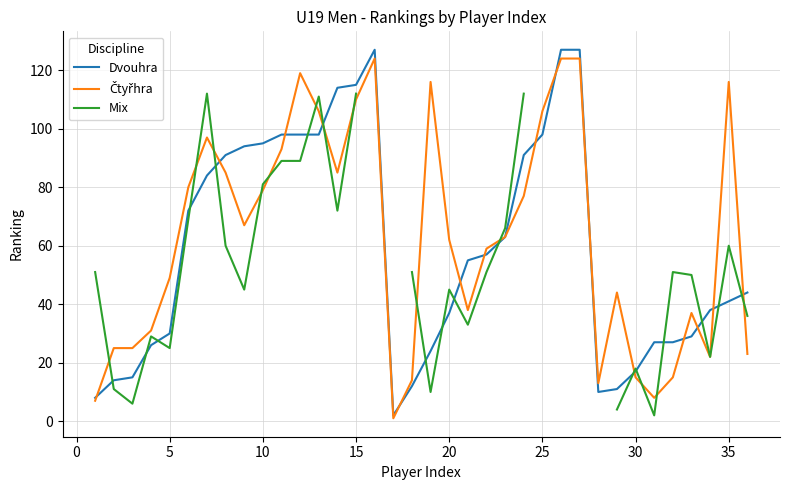

Does the chart display data point markers on the line(s)?

No